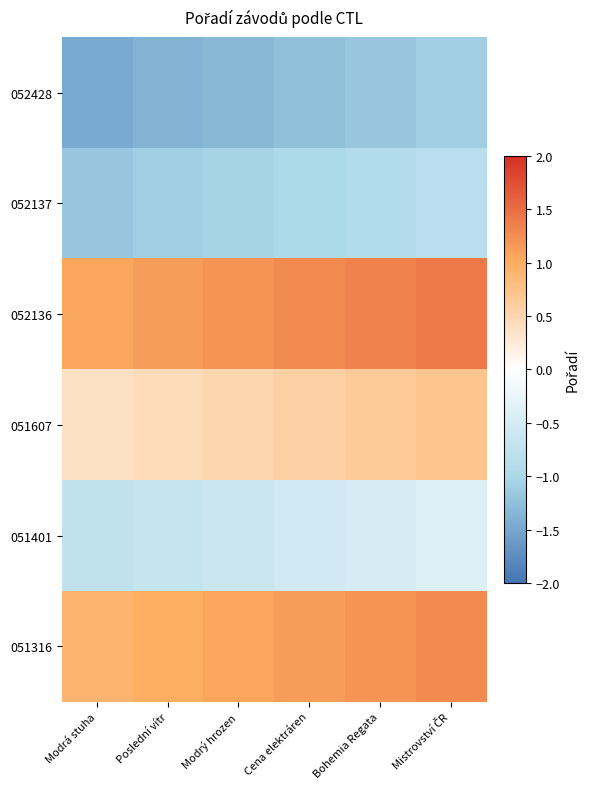

Which has a higher value, Modrý hrozen or Modrá stuha?

Modrý hrozen